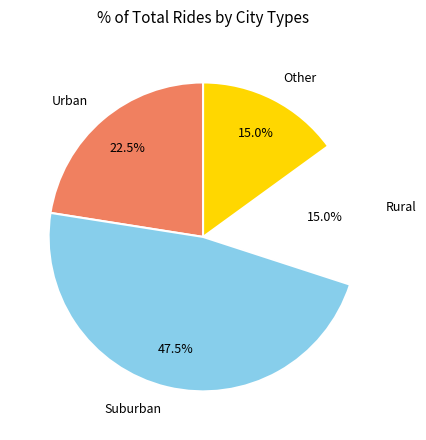

Do Suburban and Urban together represent more than half of the pie?

Yes